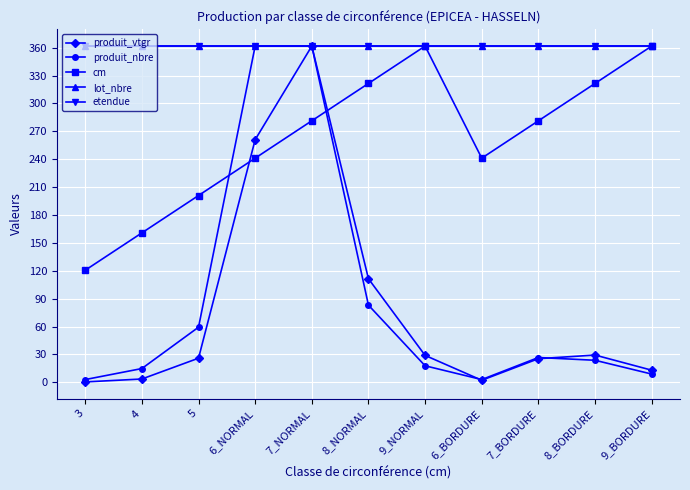

How many lines are shown in the chart?

5